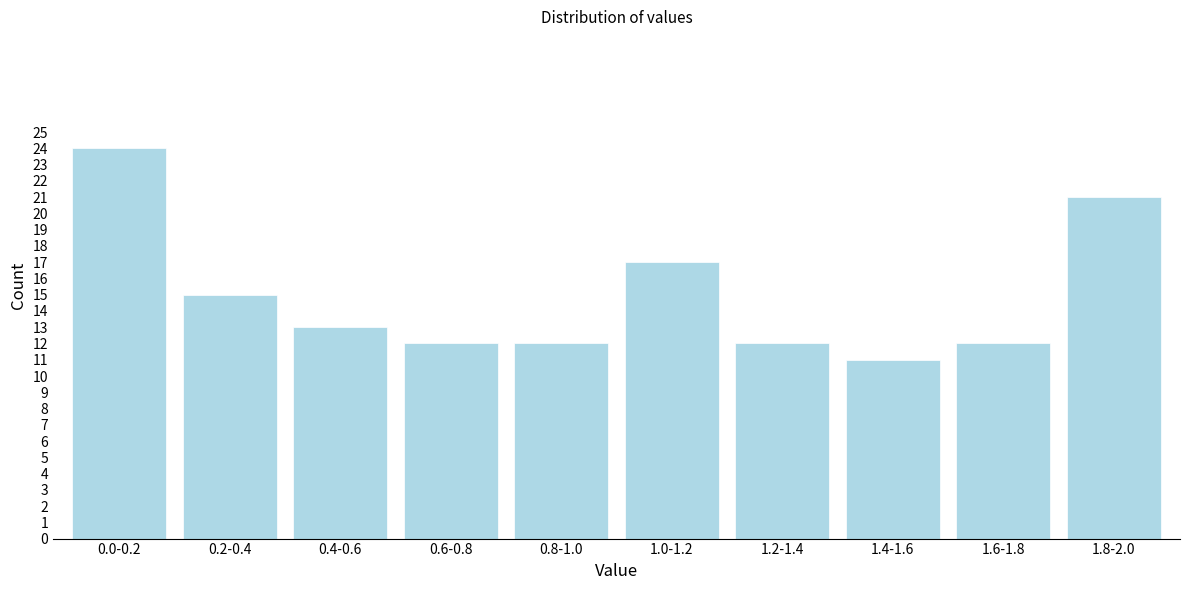

Reading left to right, transcribe all the data shown in this chart.

0.0-0.2=24	0.2-0.4=15	0.4-0.6=13	0.6-0.8=12	0.8-1.0=12	1.0-1.2=17	1.2-1.4=12	1.4-1.6=11	1.6-1.8=12	1.8-2.0=21